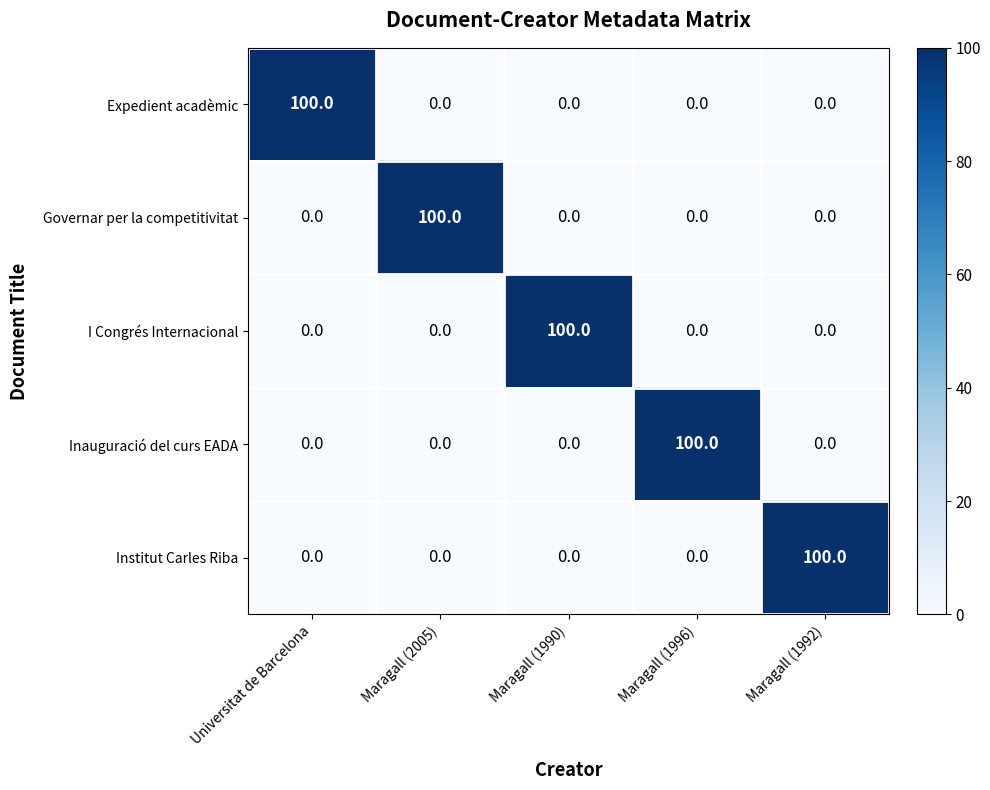

What is the total value across all series at Maragall (1990)?

100